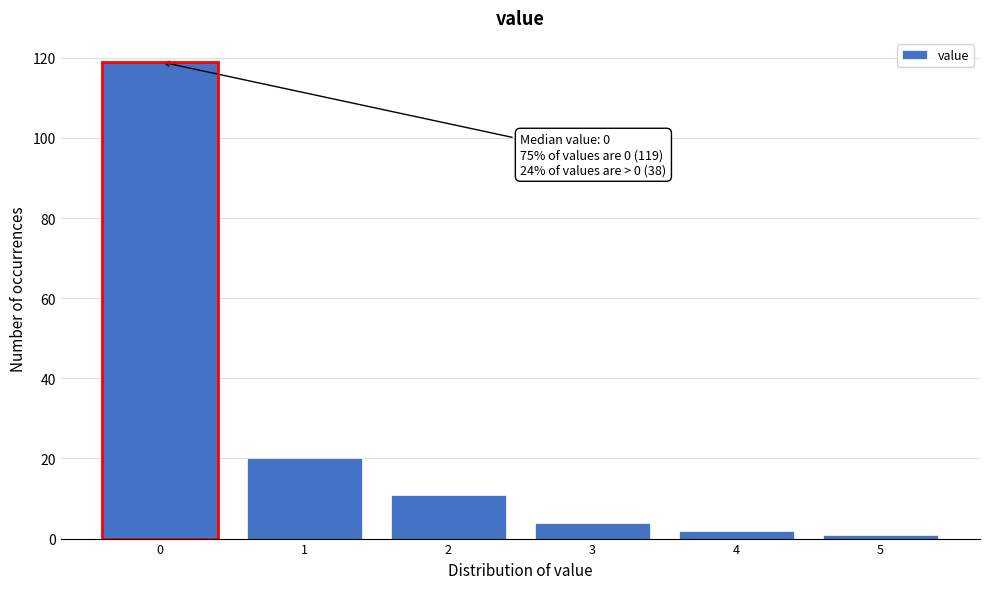

Over which range of the x-axis is the bar tallest?

-0.5 to 0.5